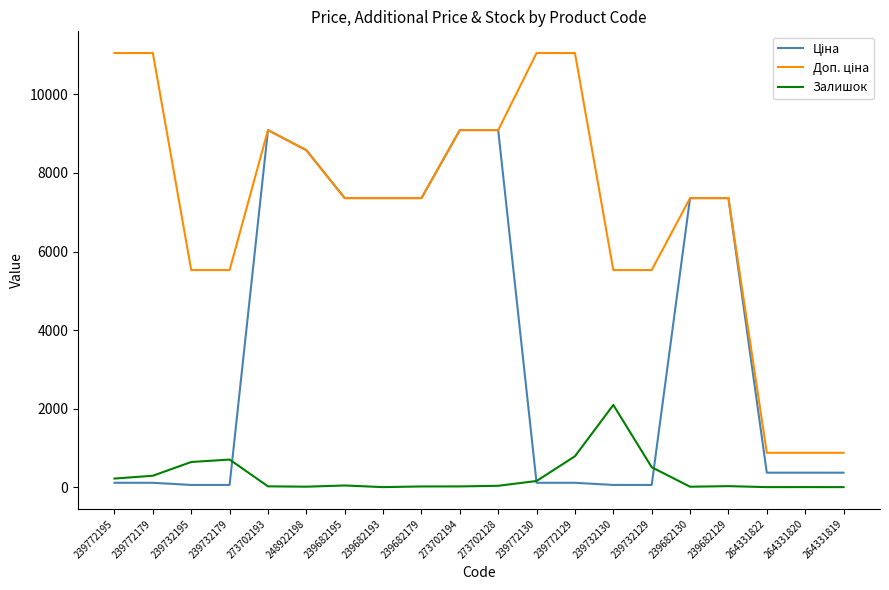

What is the highest value of the Залишок series?

2093.0